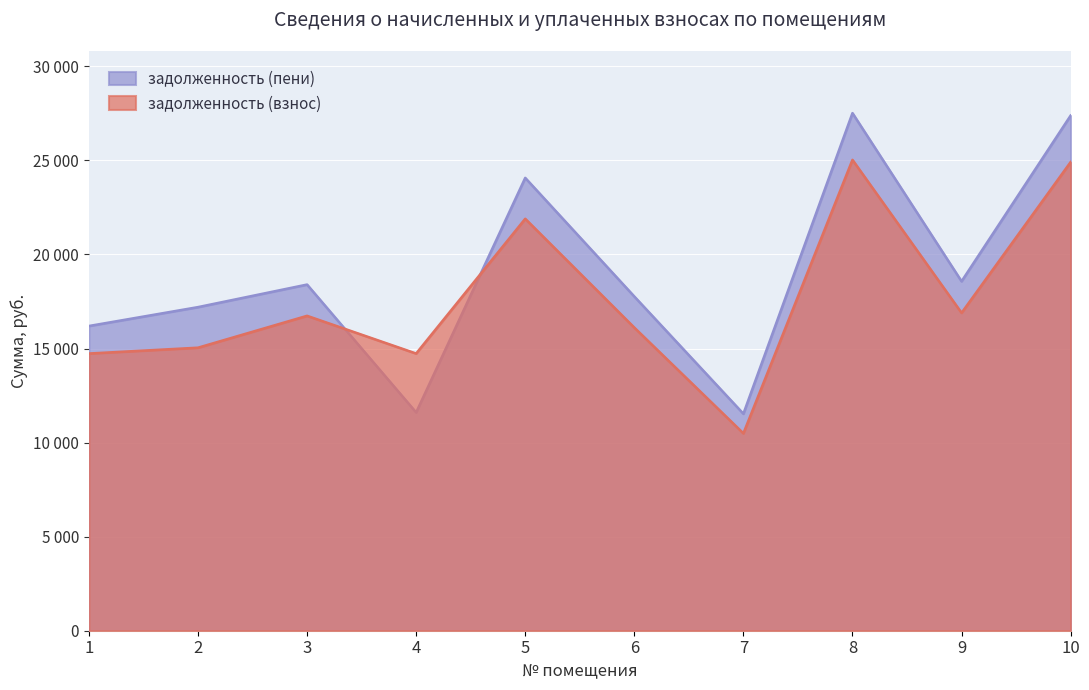

Reading right to left, list all the values displayed in this chart.

задолженность (взнос): 10=24908.6	9=16893.8	8=25026.5	7=10489.9	6=16110.6	5=21895.2	4=14733.1	3=16736.6	2=15042.5	1=14733.1
задолженность (пени): 10=27381.2	9=18570.8	8=27510.8	7=11531.2	6=17764.2	5=24068.7	4=11601.4	3=18398.0	2=17199.2	1=16195.6